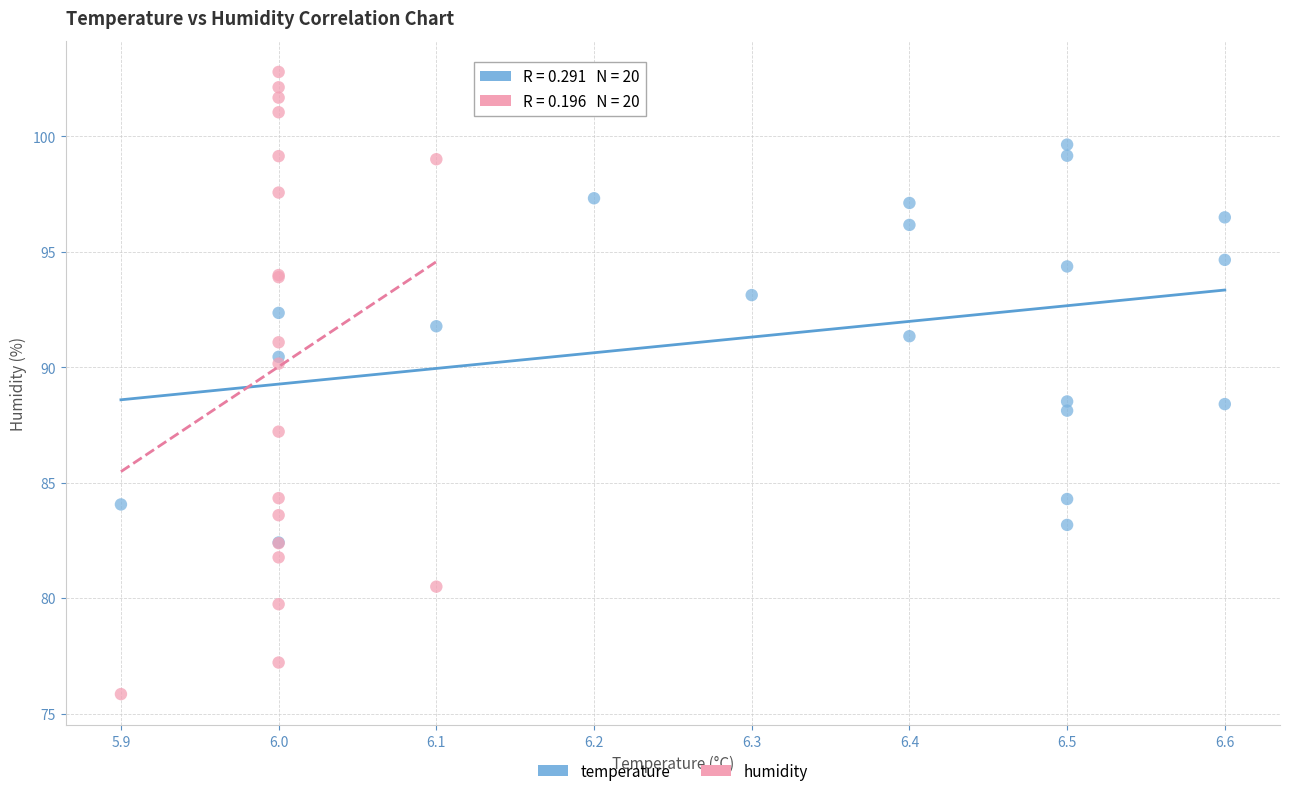

Which series reaches the minimum Y coordinate?

humidity